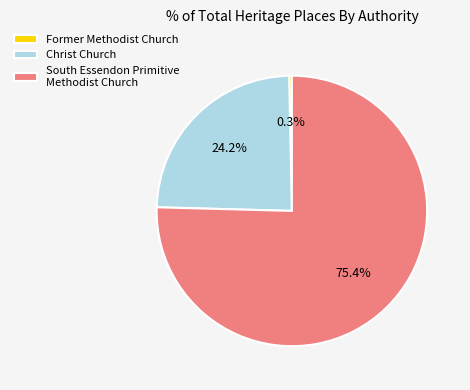

Between Former Methodist Church and South Essendon Primitive Methodist Church, which is larger?

South Essendon Primitive Methodist Church